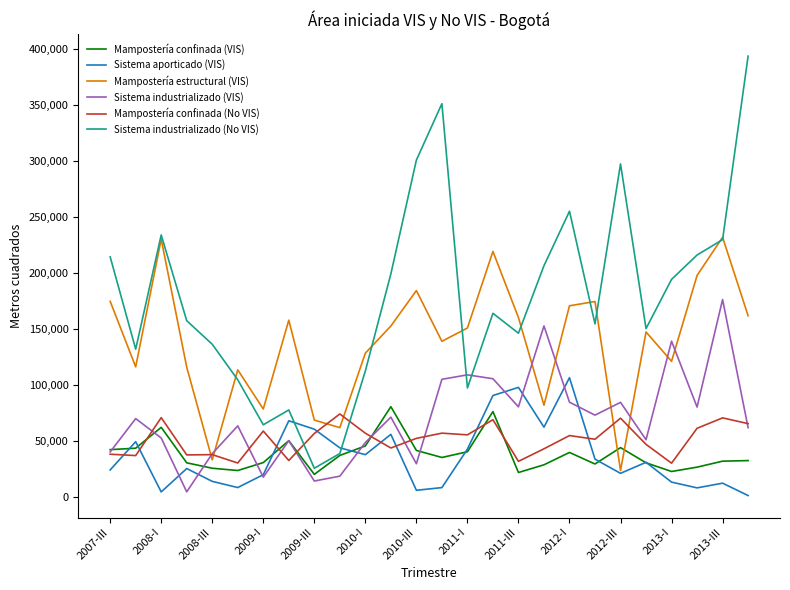

After their last crossing, which series has the higher values: Sistema industrializado (VIS) or Sistema industrializado (No VIS)?

Sistema industrializado (No VIS)